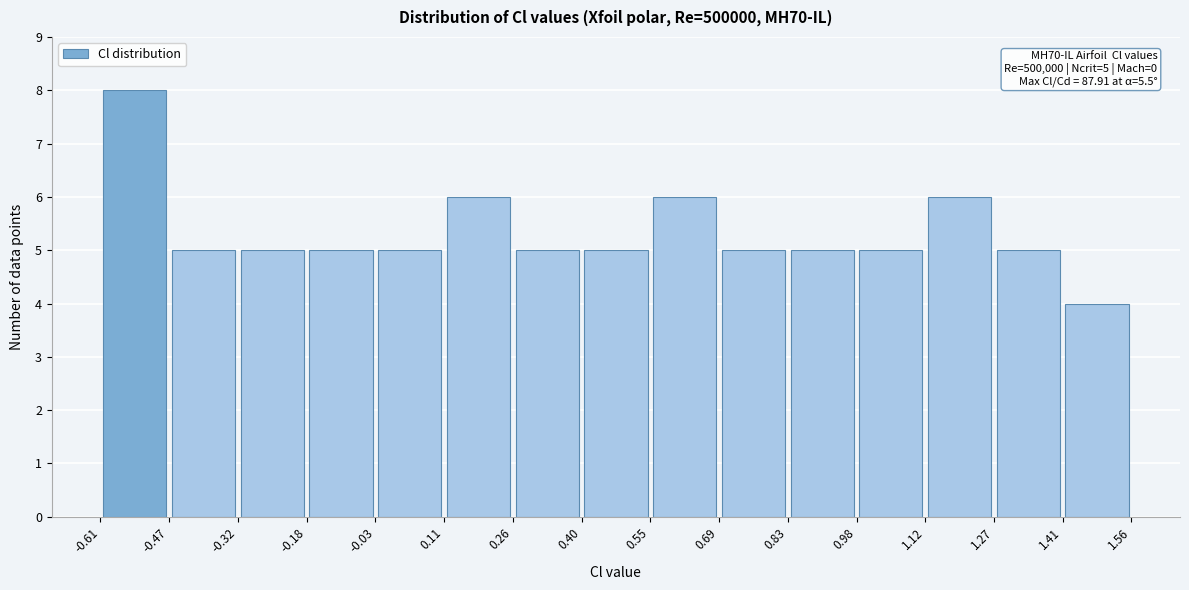

Which range on the x-axis has the tallest bar?

-0.61 to -0.47